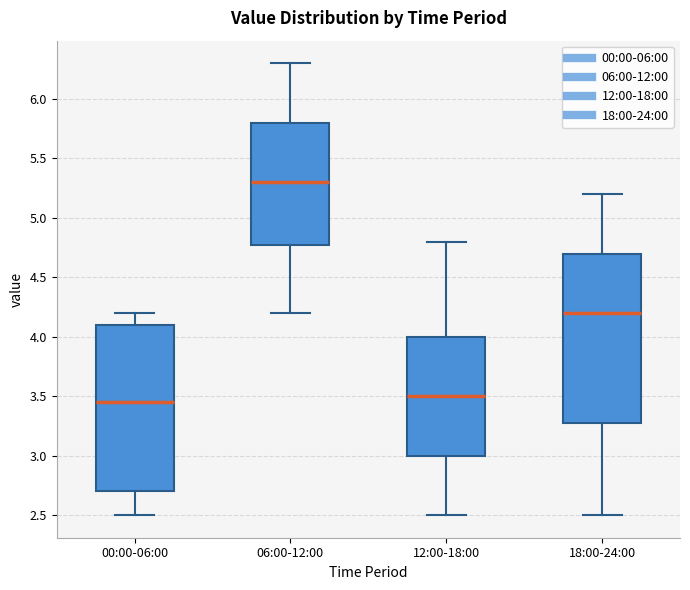

Where does the median line of the box for 18:00-24:00 sit on the y-axis? The values are not printed on the chart, so give them approximately, as read against the axis.

4.20